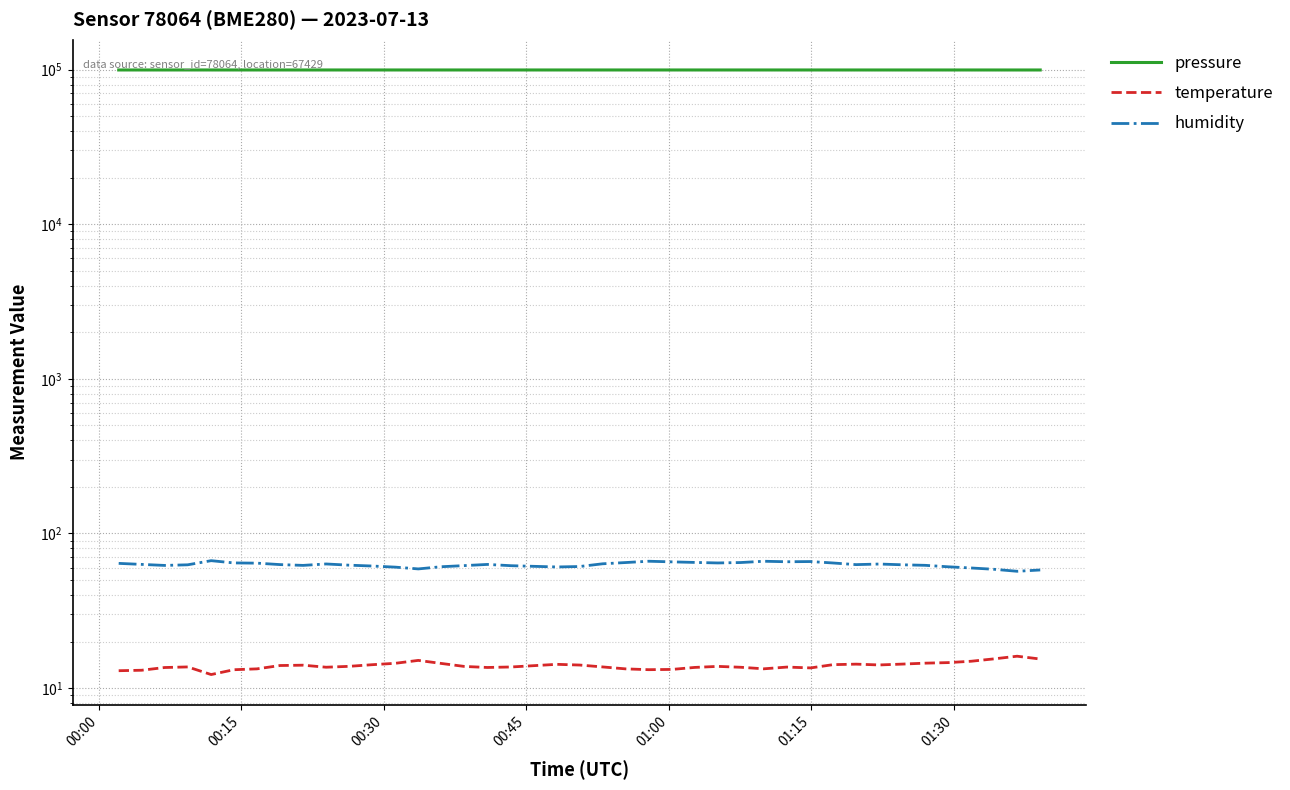

What is the average value of the pressure series?

99354.7